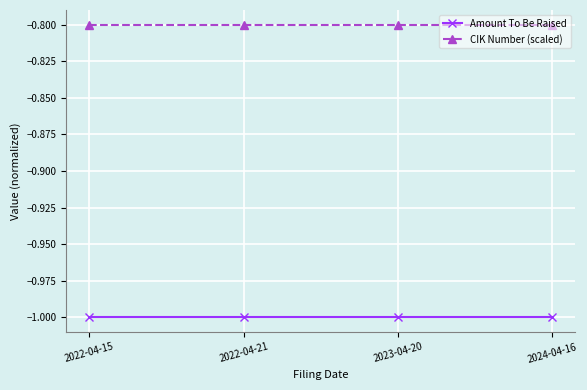

What position from the left is 2022-04-21?

2